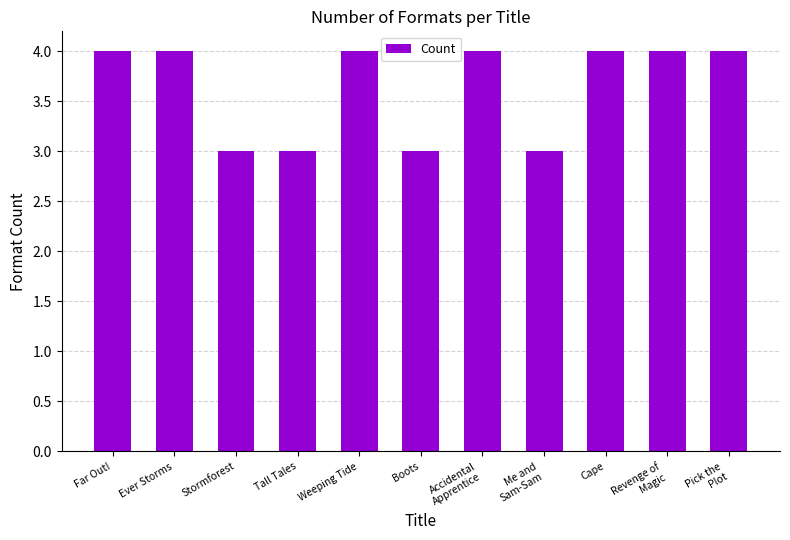

What is the average value?

4